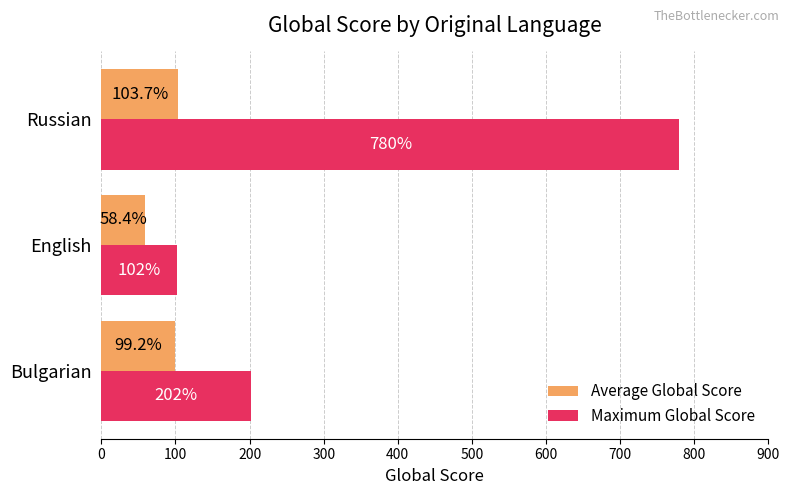

At which category is the sum across all series the highest?

Russian